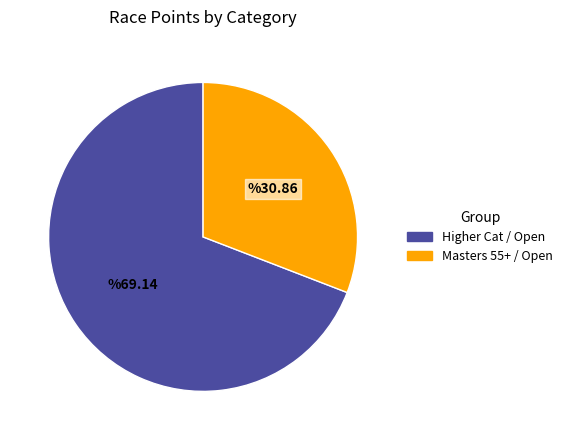

Combined, do Masters 55+ / Open and Higher Cat / Open account for over 50%?

Yes